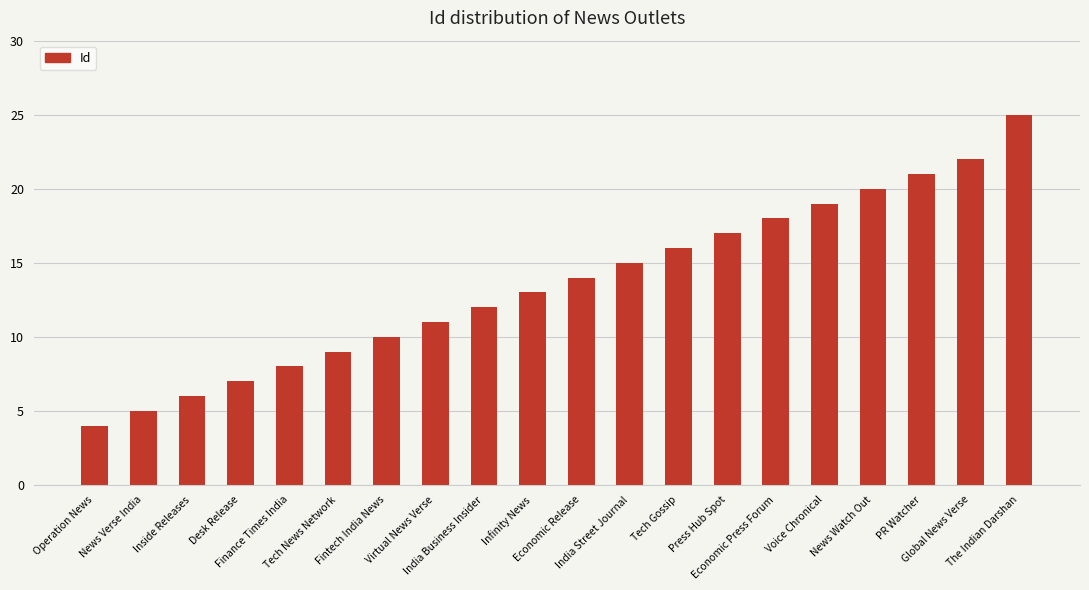

How many bars are there in total?

20